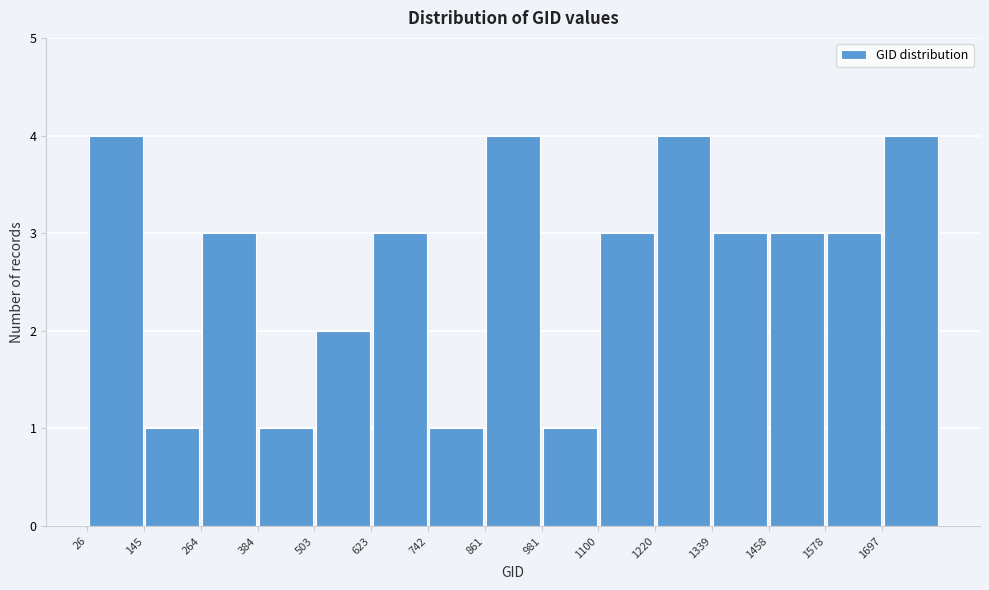

Reading left to right, list every bar in this chart as the range it spans on the x-axis followed by its height. Neither the bar edges nor the heights are printed on the chart, so give them approximately, as read against the axes.

20 to 140: 4
140 to 260: 1
260 to 380: 3
380 to 500: 1
500 to 620: 2
620 to 740: 3
740 to 860: 1
860 to 980: 4
980 to 1100: 1
1100 to 1220: 3
1220 to 1340: 4
1340 to 1460: 3
1460 to 1580: 3
1580 to 1700: 3
1700 to 1820: 4